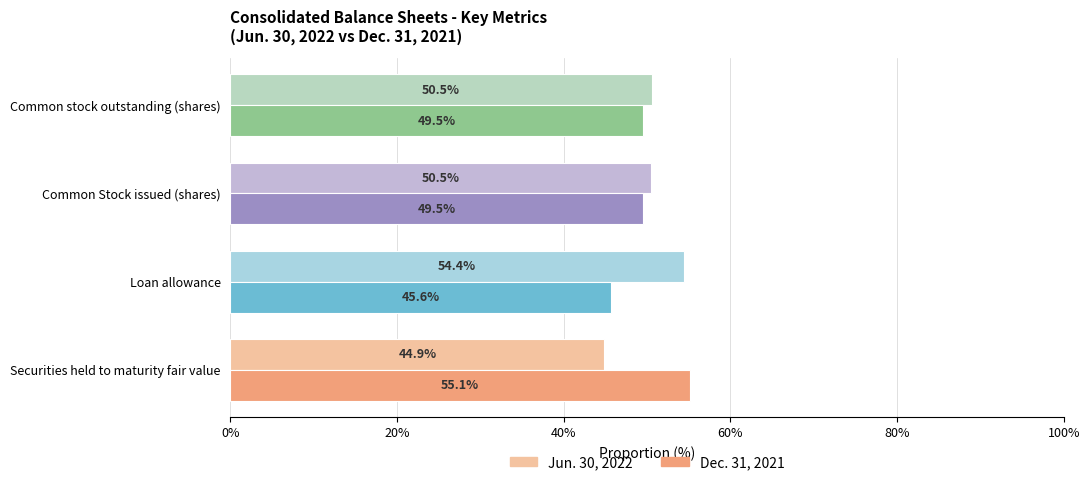

What value does the Jun. 30, 2022 series have at Common stock outstanding (shares)?

50.5